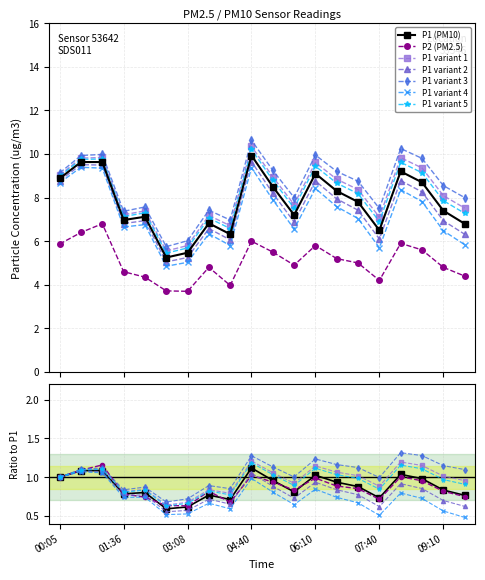

What is the spread (max minus min) of values at 02:07?

2.8